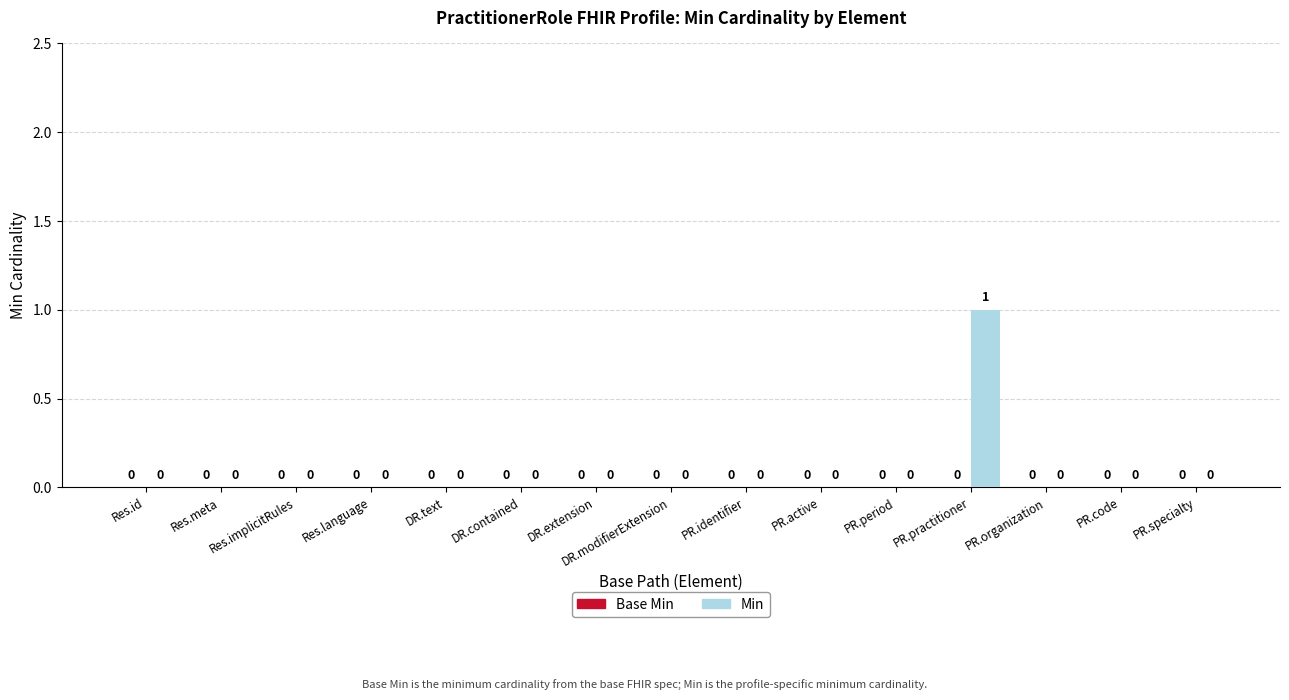

The chart shows a value of 2 at PR.practitioner. True or false?

False